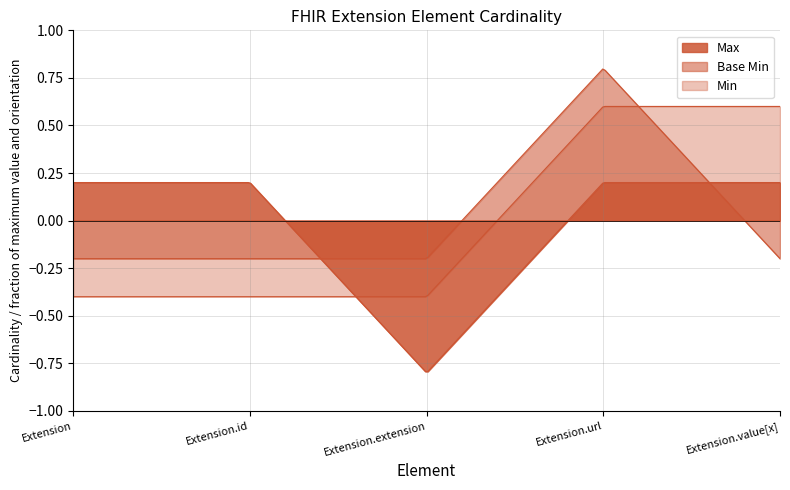

True or false: Max has more than 1 points higher than both neighbors.

False